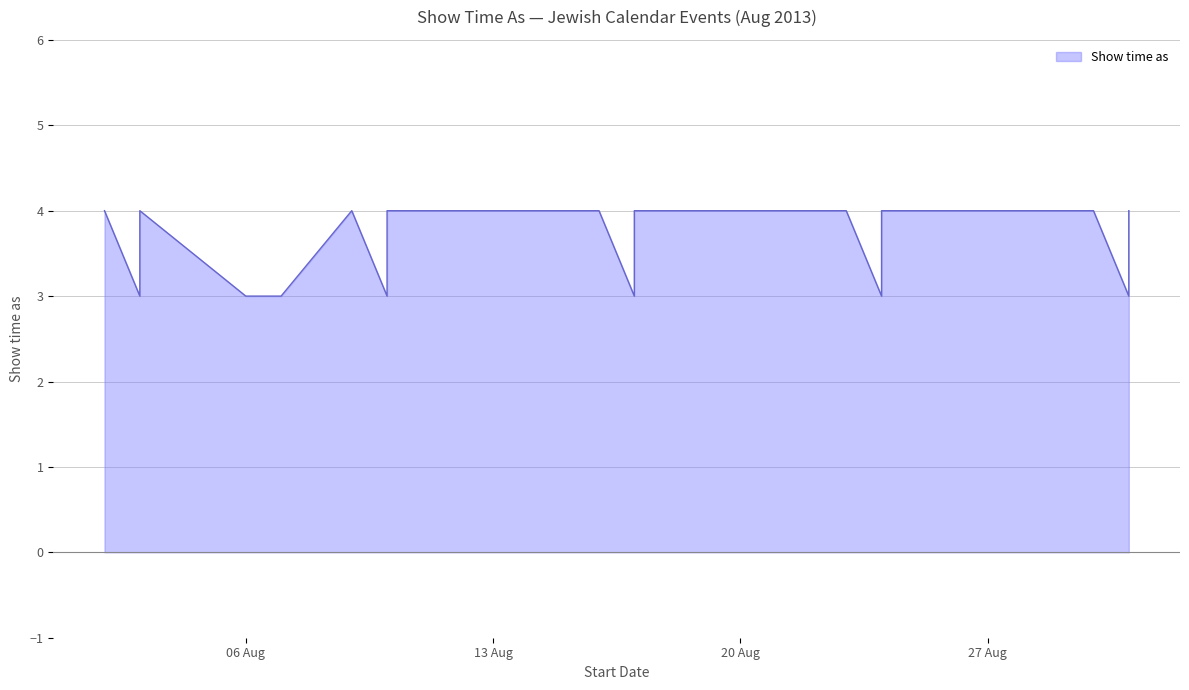

What is the sum of the values at 3/8/2013 and 24/8/2013?

7